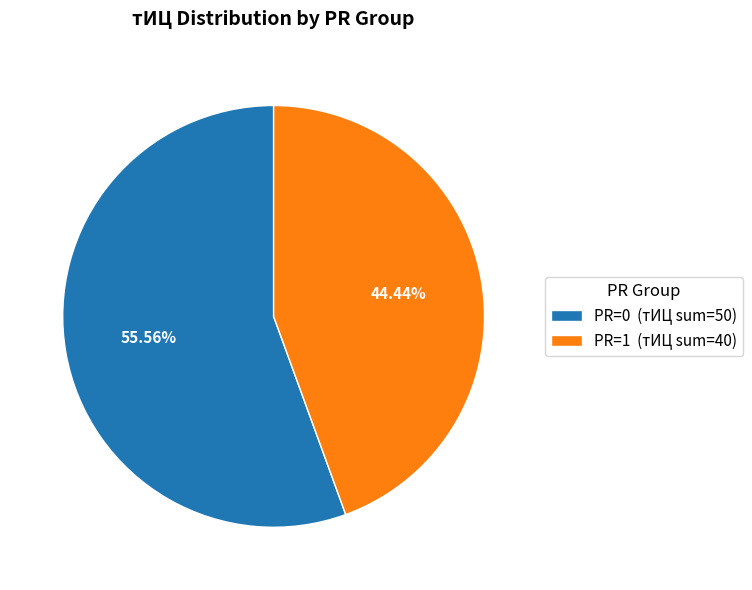

Approximately how many times larger is the value at PR=0 (тИЦ sum=50) compared to PR=1 (тИЦ sum=40)?

1.3